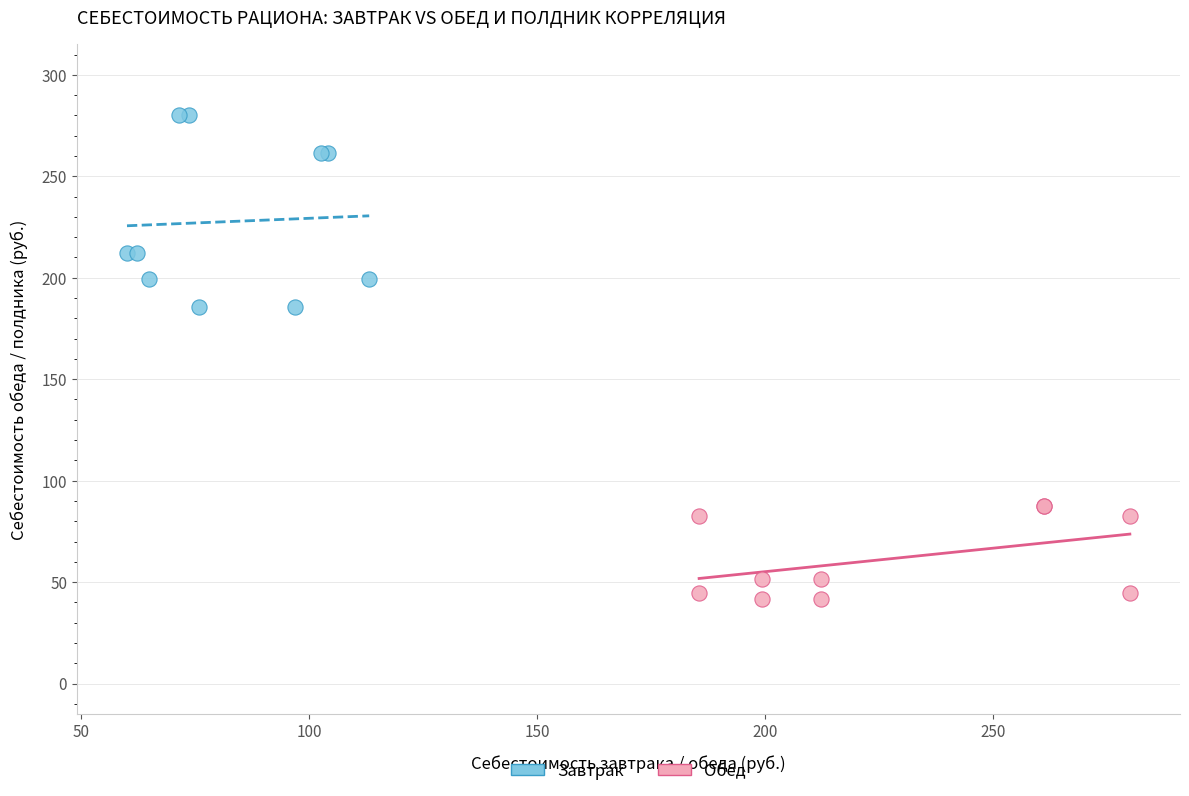

Which series has the widest spread of Y values?

Завтрак